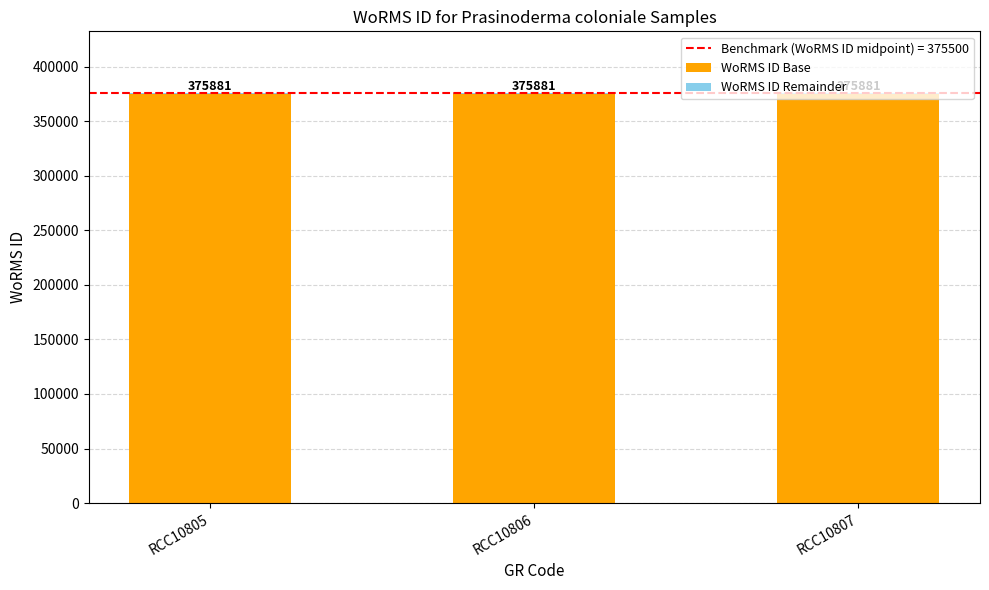

The WoRMS ID Base series shows 191797 at RCC10807. True or false?

False